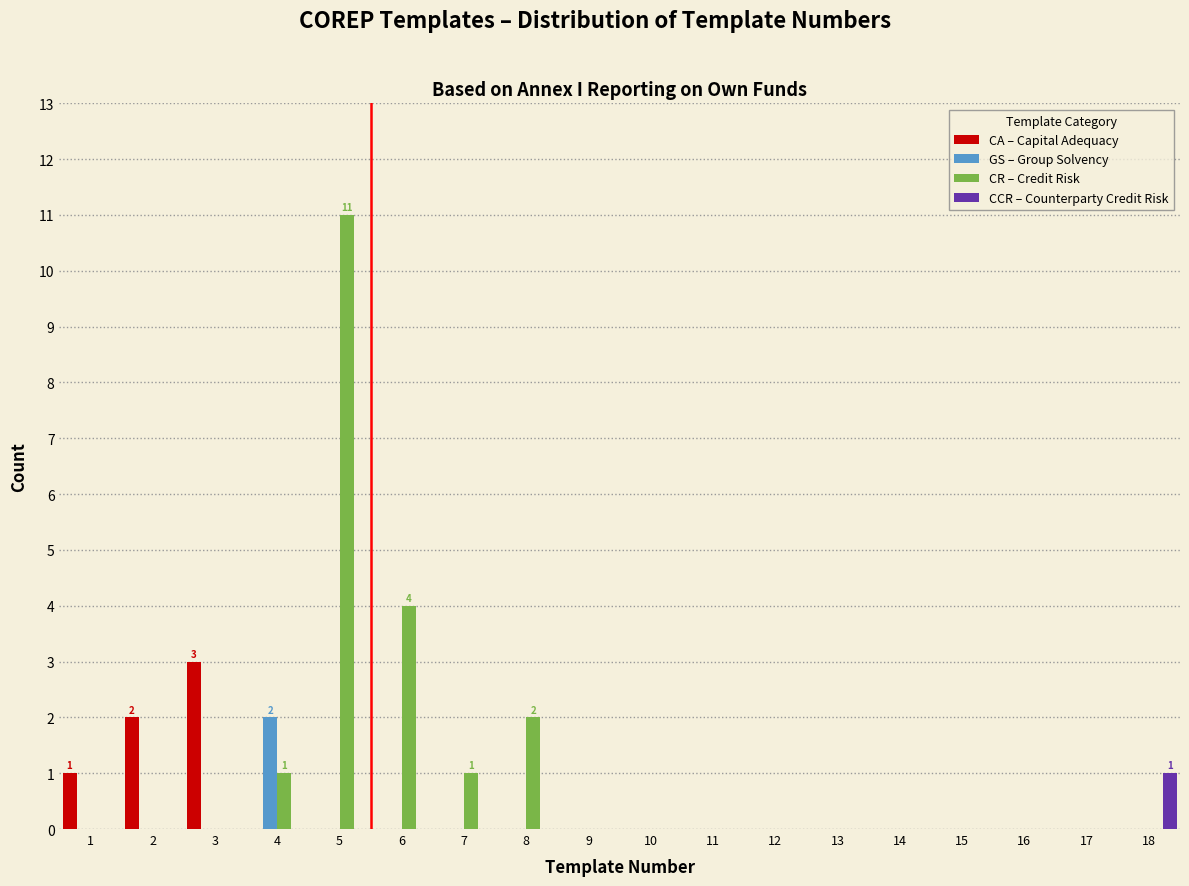

The CA – Capital Adequacy series shows 2 at 3. True or false?

False